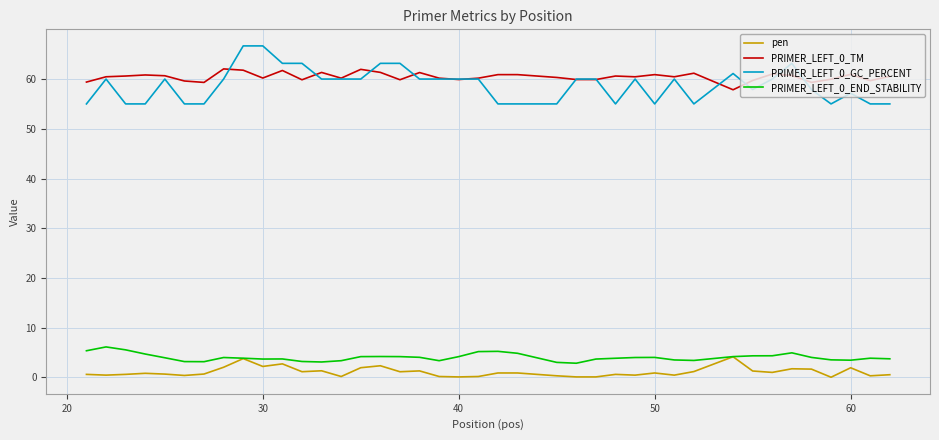

What is the greatest value displayed?

66.7